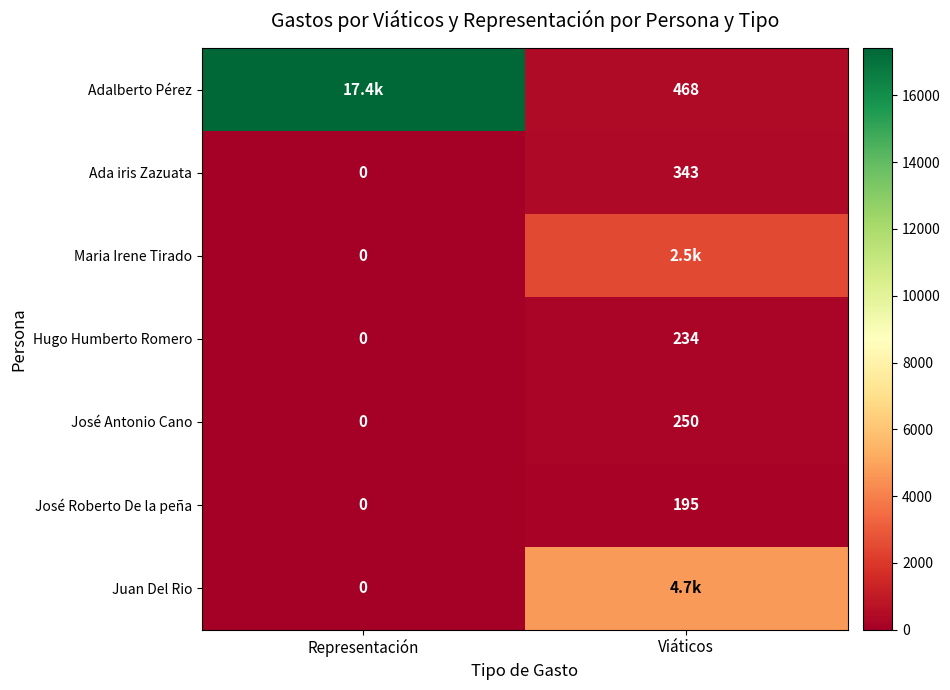

Which category has the lowest value in the José Roberto De la peña series?

Representación